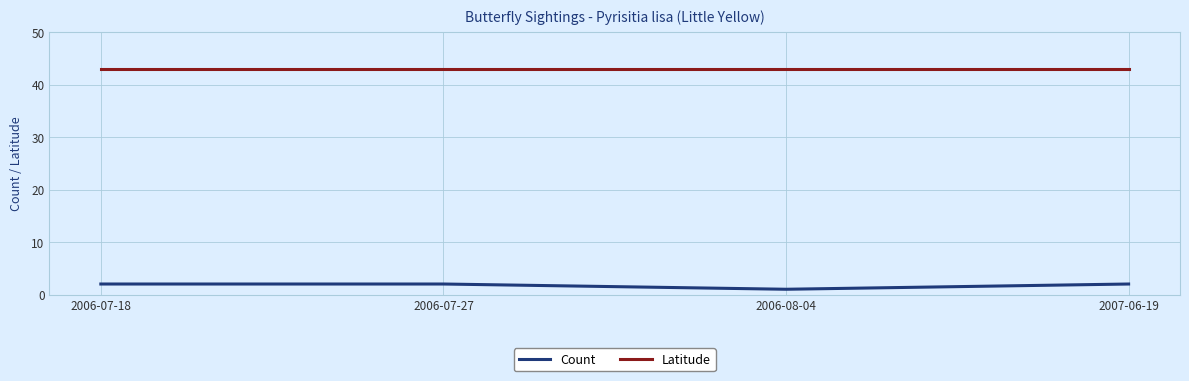

How many categories are shown in the chart?

4